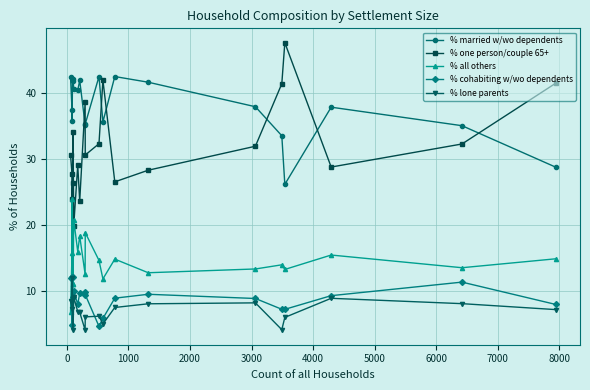

Is this an area chart (filled region under the line)?

No